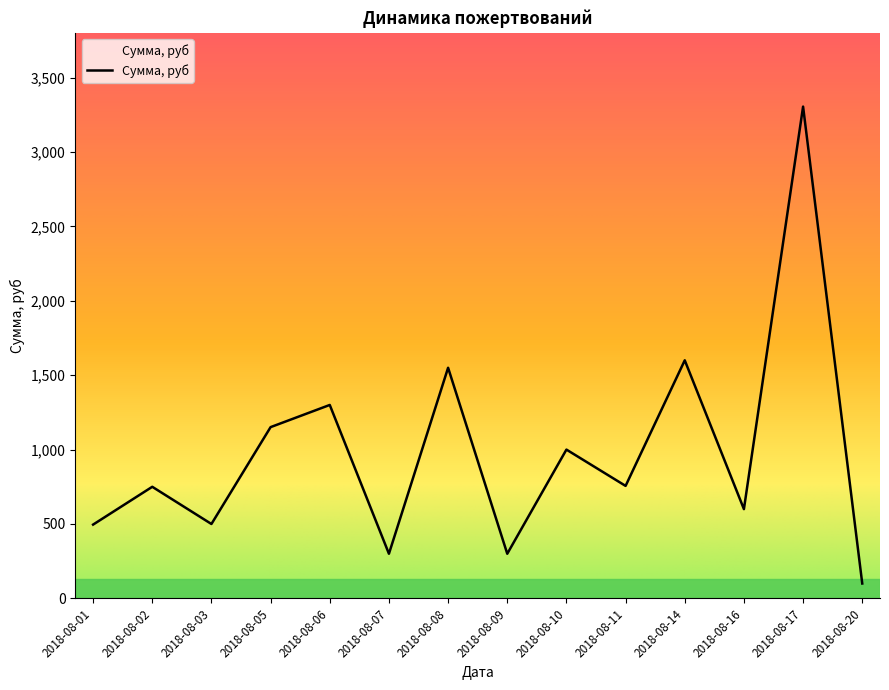

What is the greatest value displayed?

3305